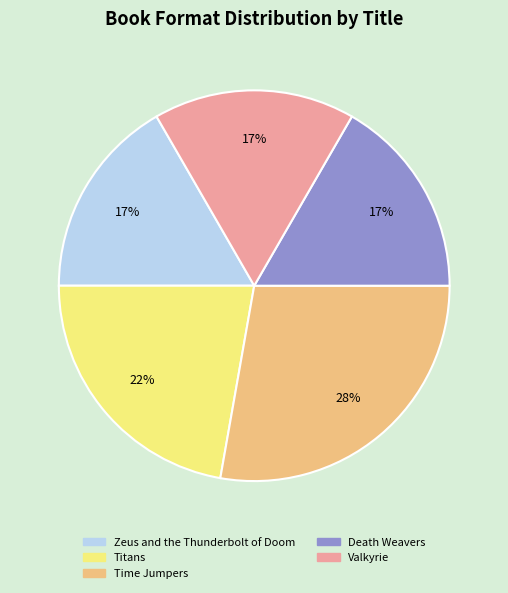

What is the largest slice in the pie chart?

Time Jumpers